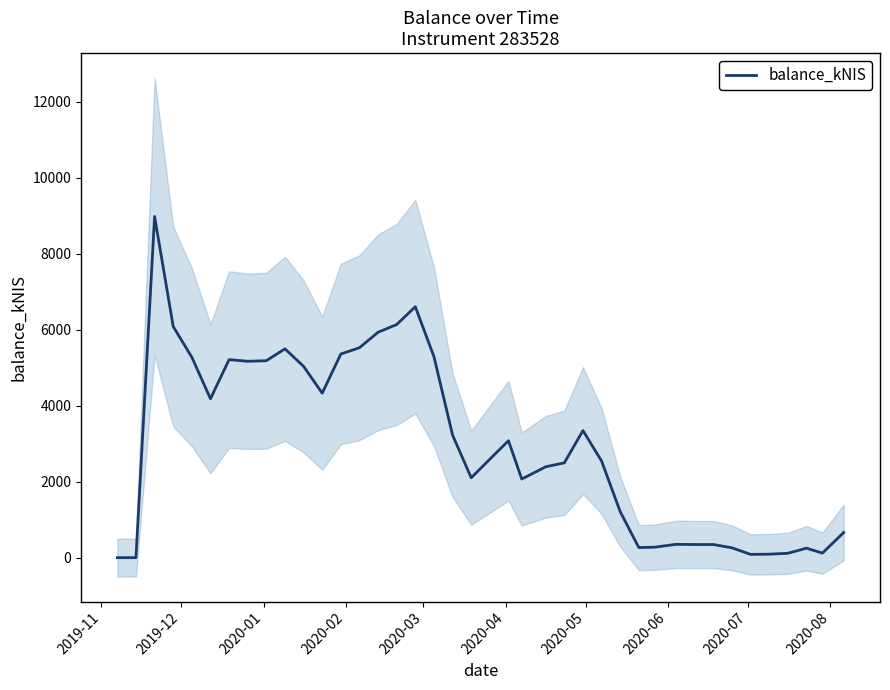

How many categories are shown in the chart?

40